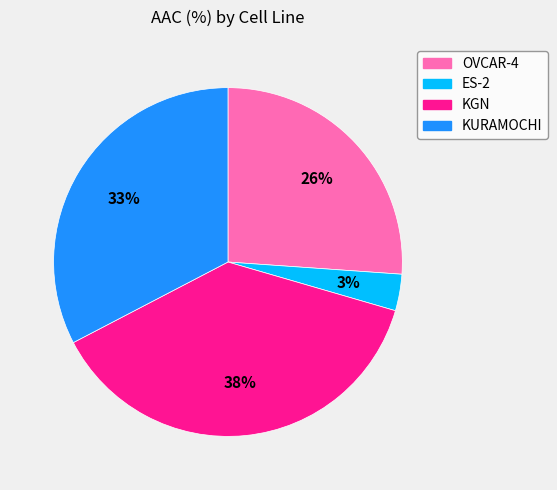

Rank the categories by value from lowest to highest.

ES-2, OVCAR-4, KURAMOCHI, KGN